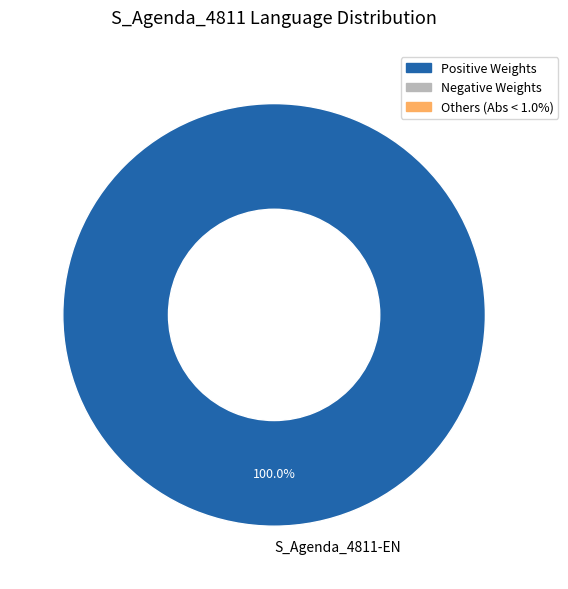

Rank the categories by value from lowest to highest.

S_Agenda_4811-EN